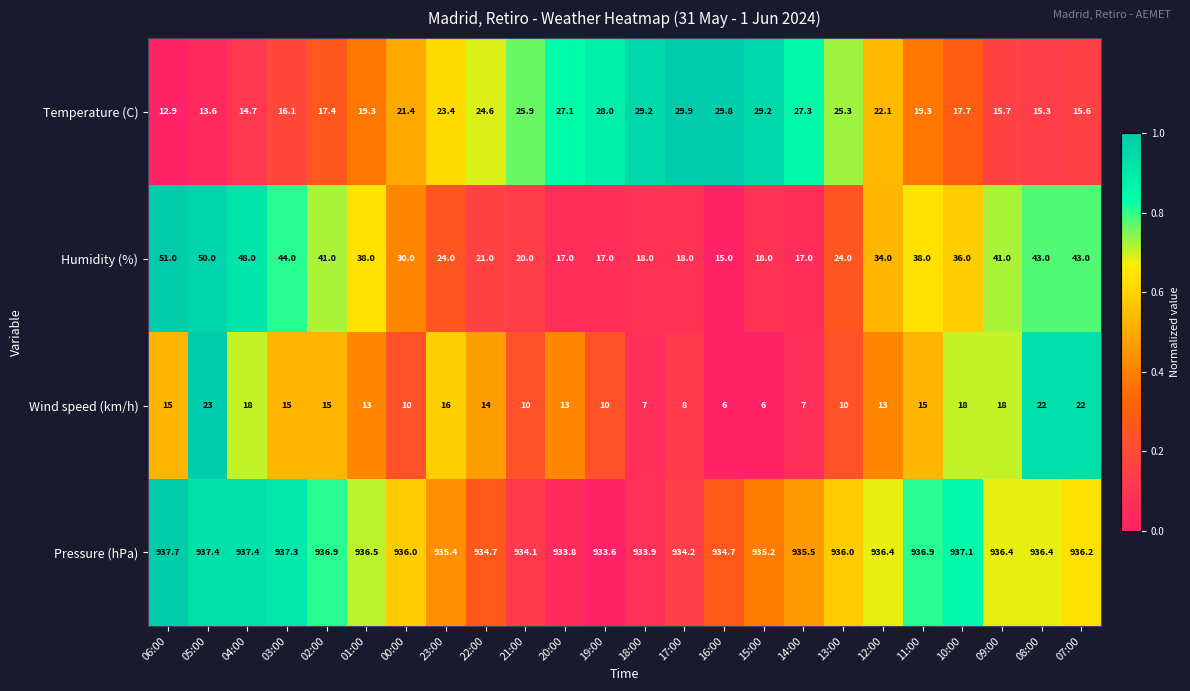

At 01:00, list the series in order from largest to smallest.

Pressure (hPa), Humidity (%), Temperature (C), Wind speed (km/h)